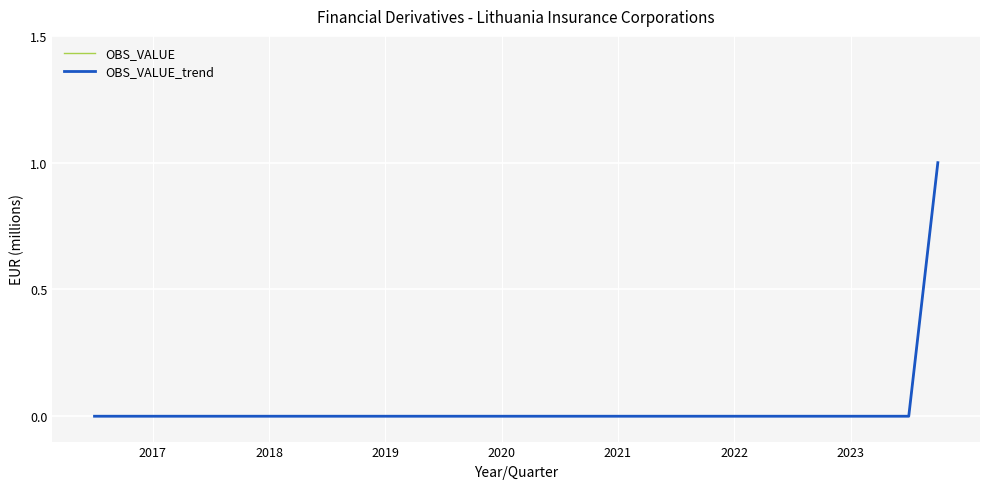

True or false: OBS_VALUE and OBS_VALUE_trend intersect in this chart.

False